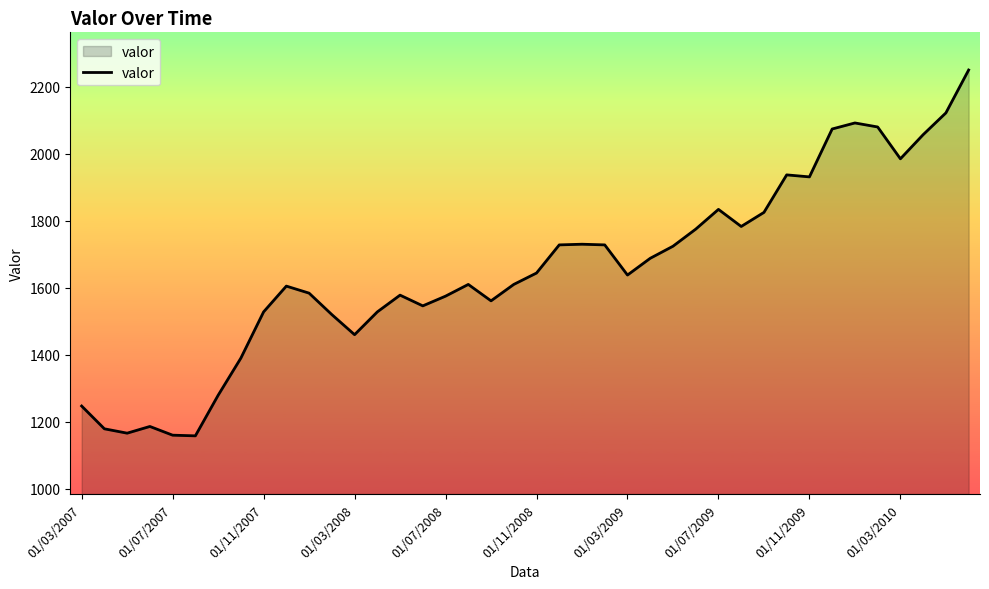

What is the maximum value shown in the chart?

2250